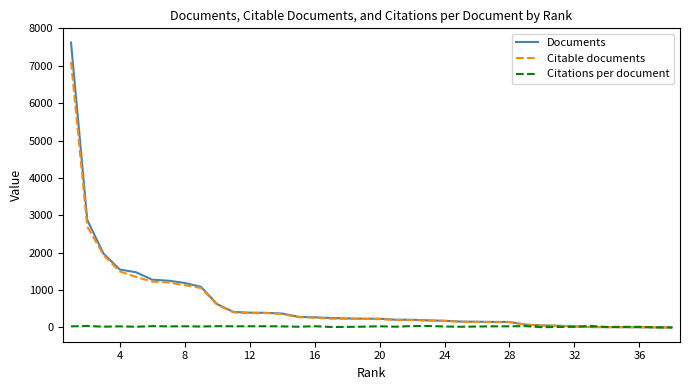

Rank the series by their maximum value, from lowest to highest.

Citations per document, Citable documents, Documents